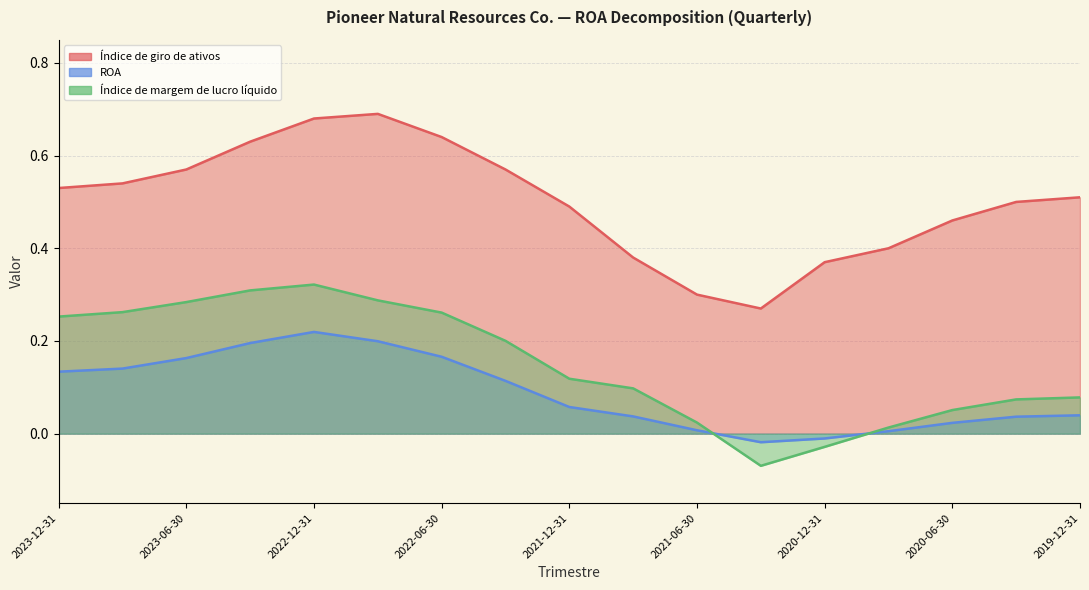

How many distinct data groups are displayed?

3